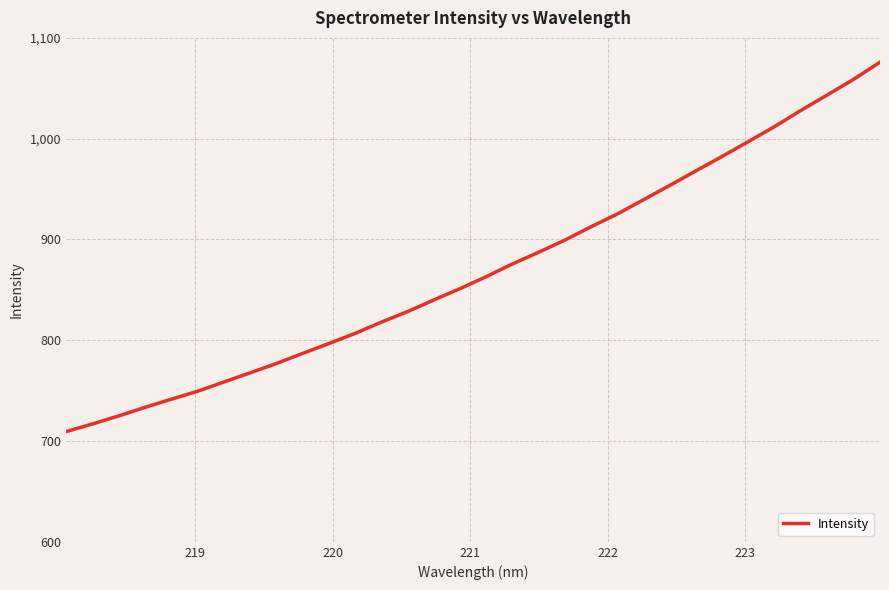

How many distinct data groups are displayed?

1